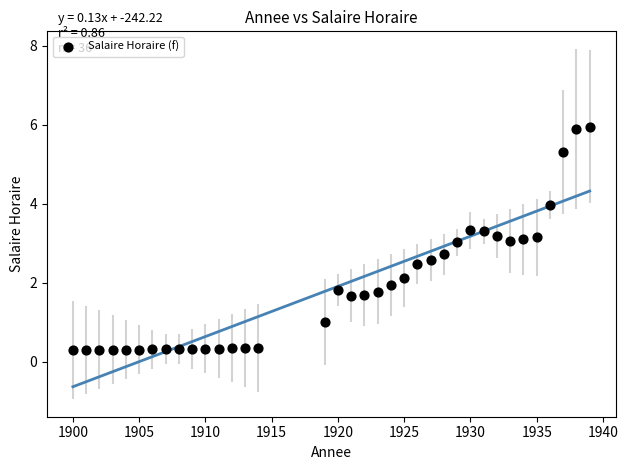

What is the range of X values (max minus min)?

39.0